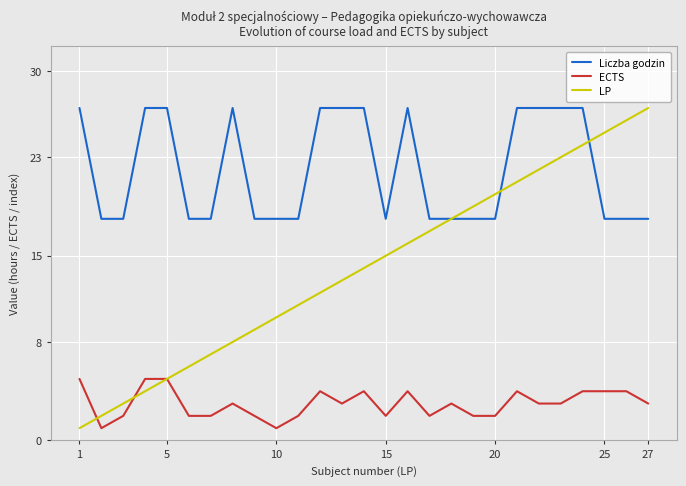

Which series has the largest total across all categories?

Liczba godzin